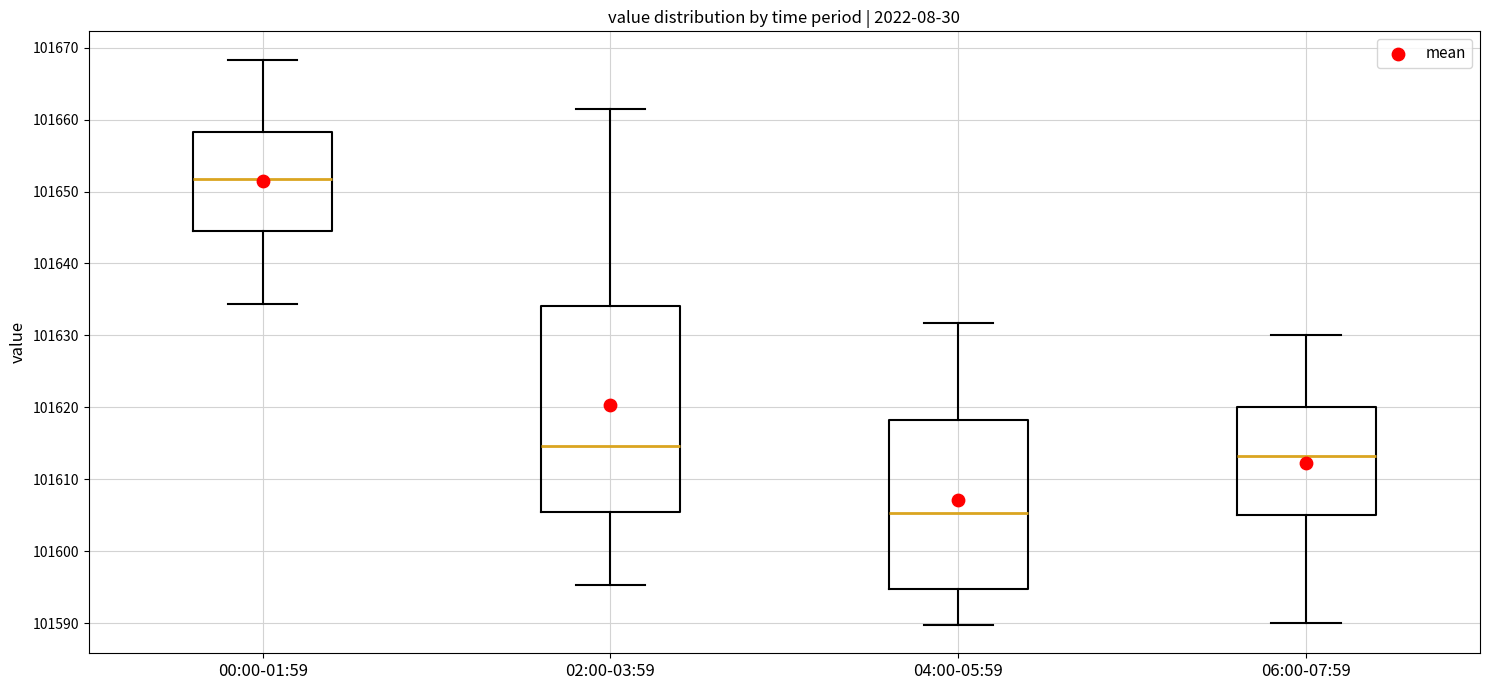

Reading left to right, read every box against the y-axis: the position of its median line, the range the box covers, and the ends of its whiskers. The values are not printed on the chart, so give them approximately, as read against the axis.

00:00-01:59: median 101652, box 101645 to 101658, whiskers 101634 to 101668
02:00-03:59: median 101615, box 101605 to 101634, whiskers 101595 to 101662
04:00-05:59: median 101605, box 101595 to 101618, whiskers 101590 to 101632
06:00-07:59: median 101613, box 101605 to 101620, whiskers 101590 to 101630